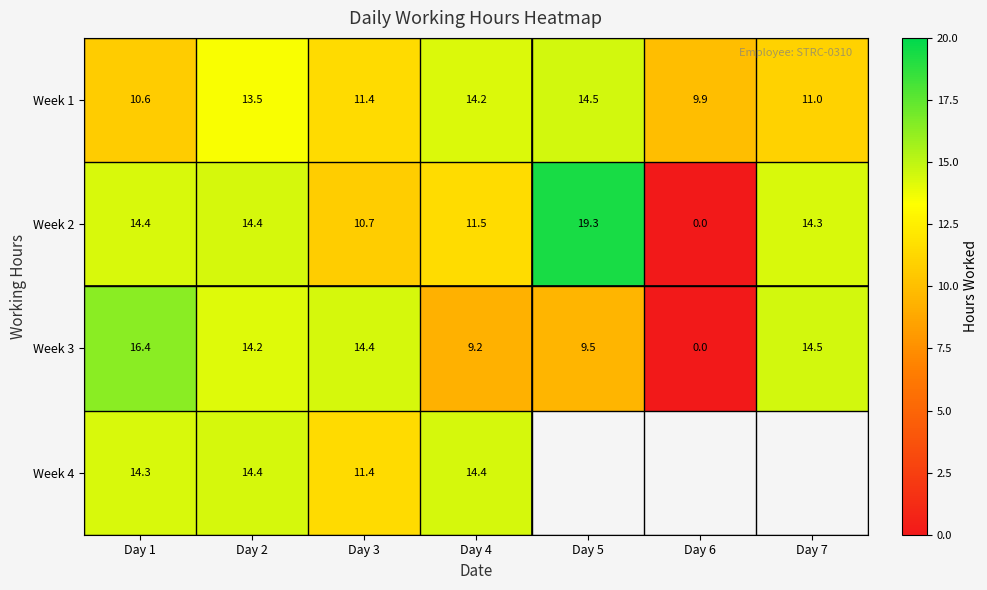

Is the value of Week 4 at Day 2 greater than the value of Week 3 at Day 6?

Yes